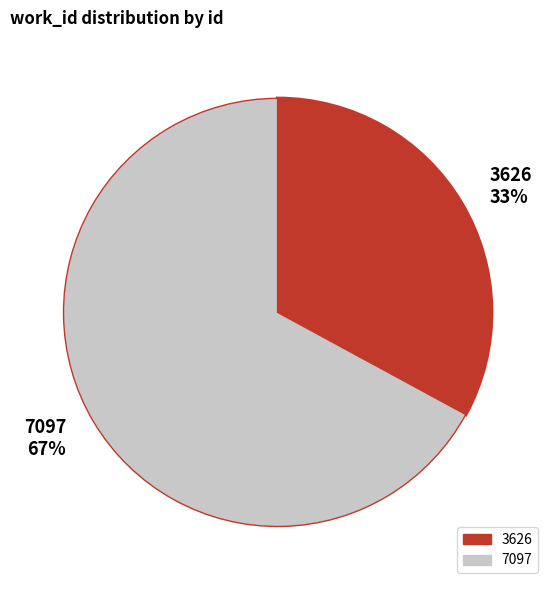

To the nearest percent, what portion does 7097 represent?

67%